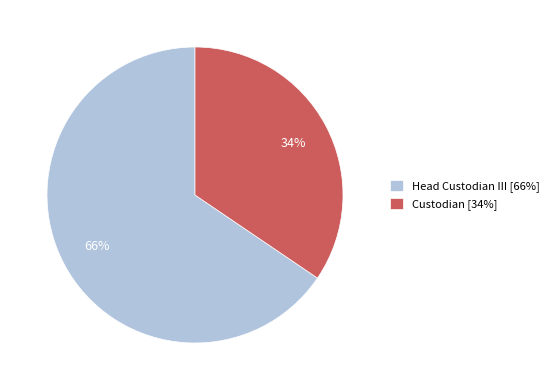

Rank the categories by value from highest to lowest.

Head Custodian III, Custodian